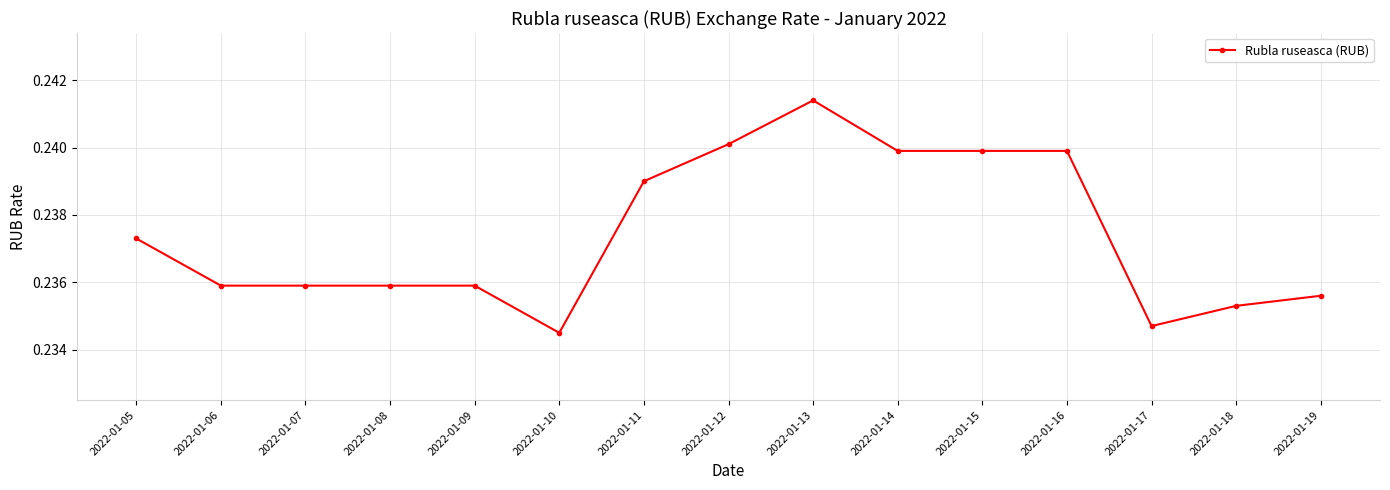

The value at 2022-01-18 is 0.4. True or false?

False